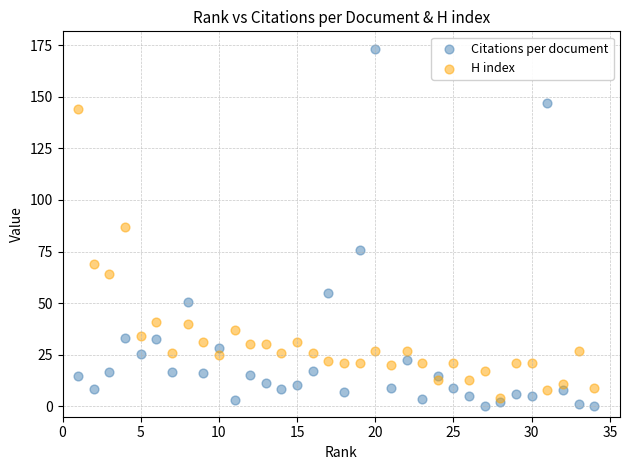

What is the X range (max minus min) for the scatter plot?

33.0